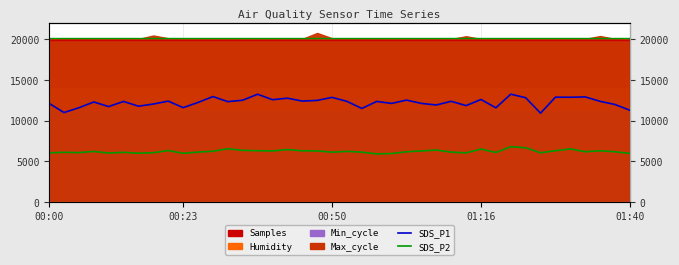

What is the value of the SDS_P1 point at the 17th from the left?

12774.0